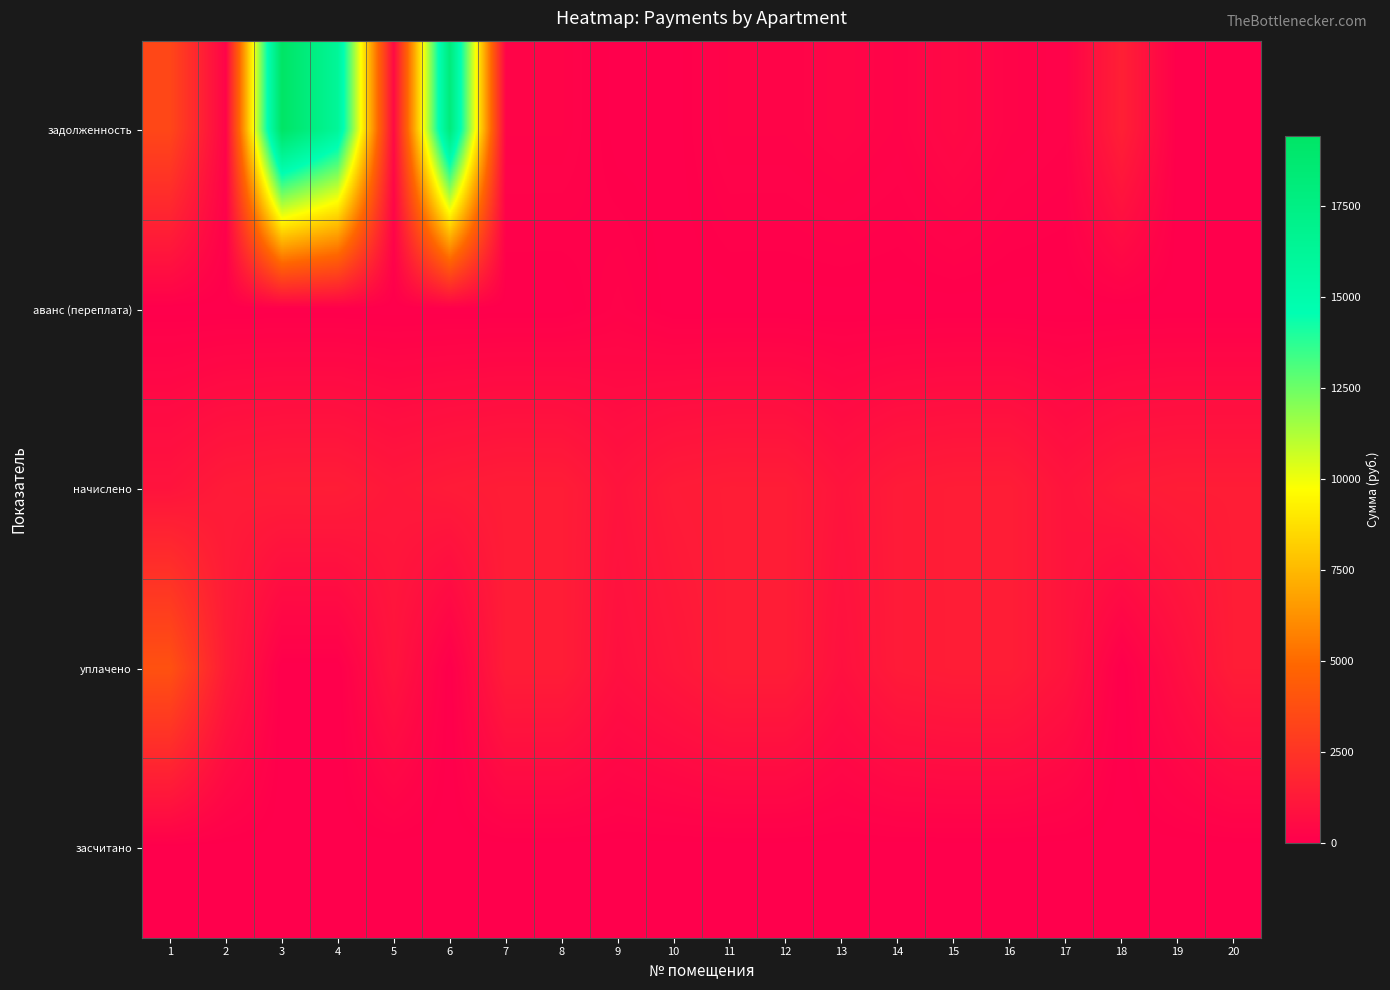

Count the number of categories in the chart.

20